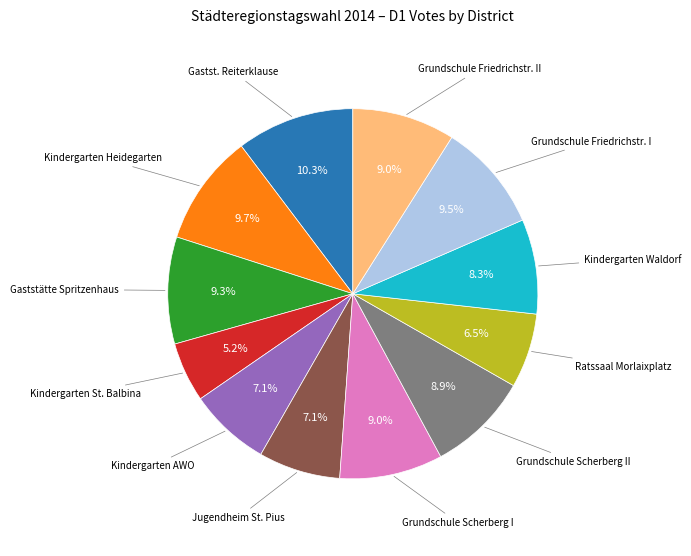

Does any single category account for the majority?

No